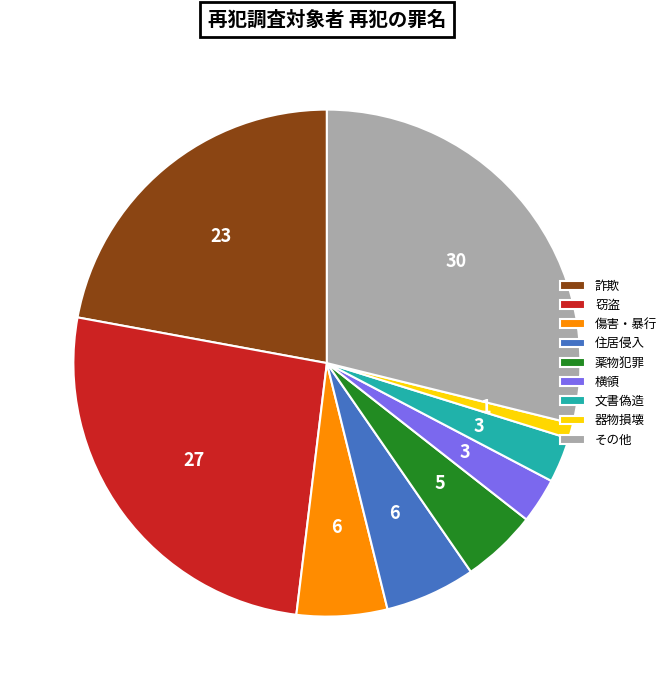

Approximately how many times larger is the value at 文書偽造 compared to 住居侵入?

0.5